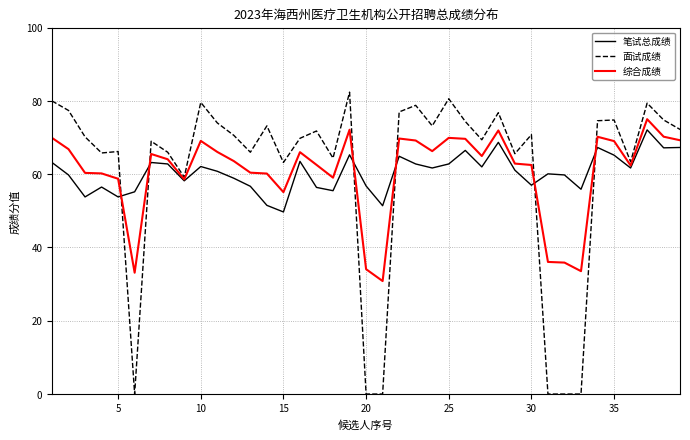

True or false: 笔试总成绩 and 面试成绩 intersect in this chart.

True